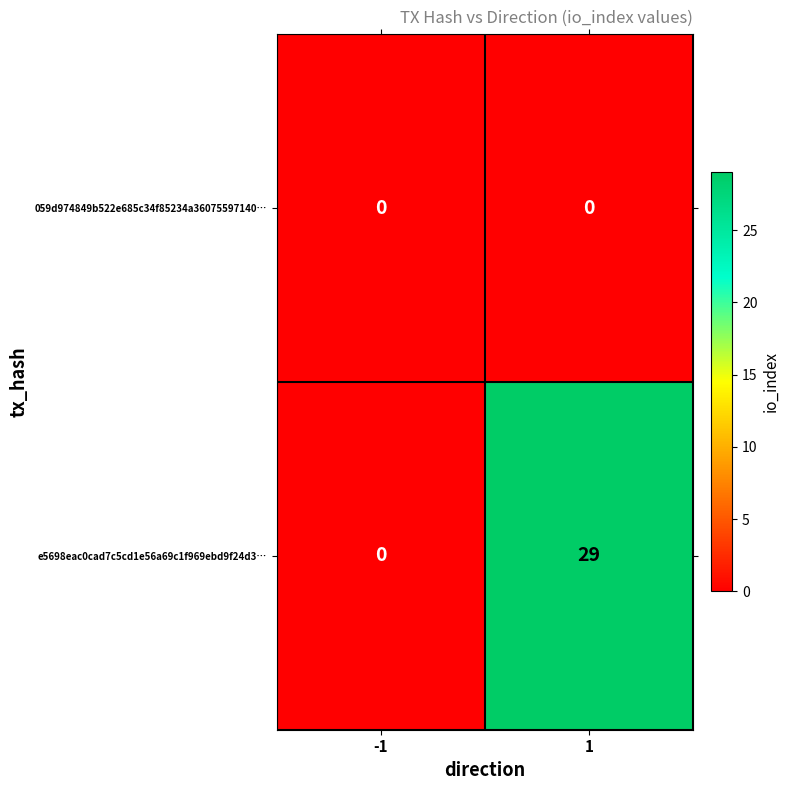

List the series in order of their peak value, highest first.

e5698eac0cad7c5cd1e56a69c1f969ebd9f24d3…, 059d974849b522e685c34f85234a36075597140…